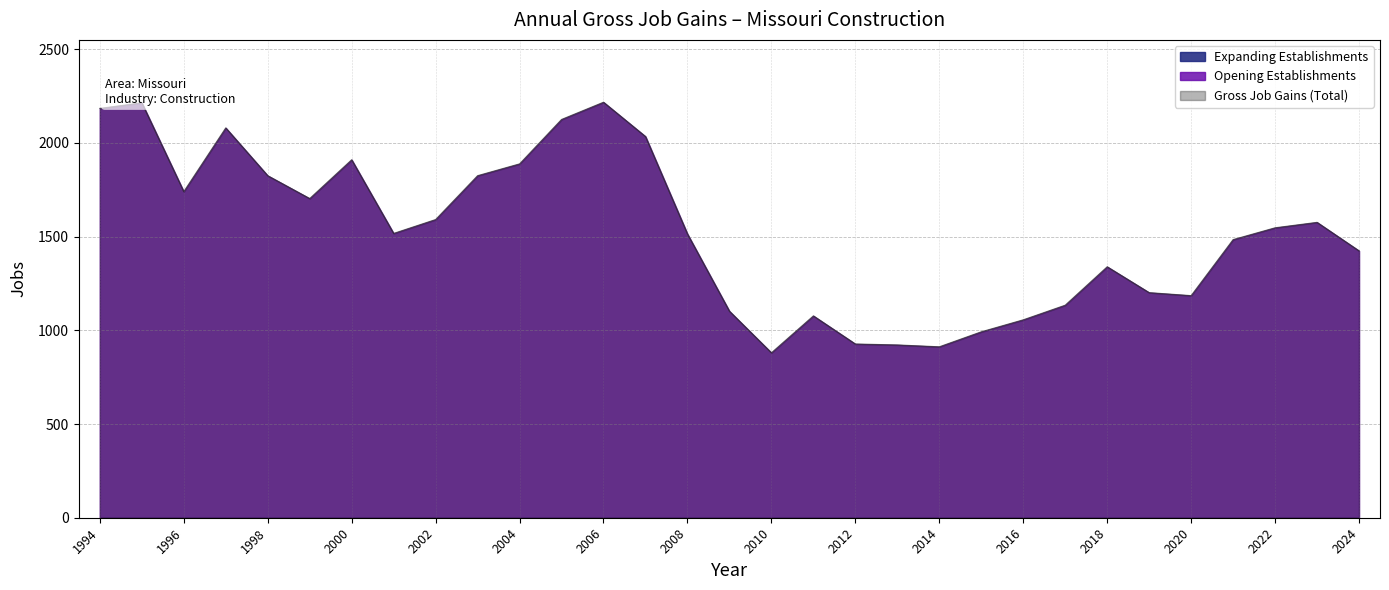

True or false: Opening Establishments has more than 0 points higher than both neighbors.

True